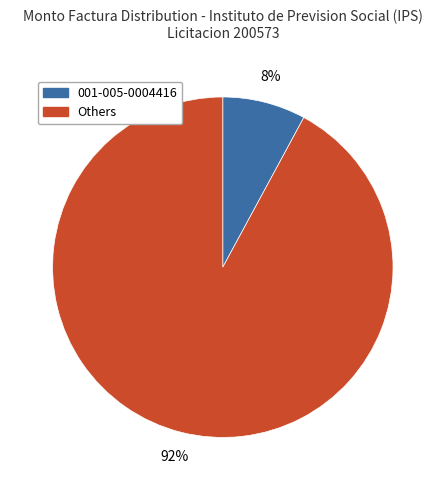

To the nearest percent, what is the average slice percentage?

50%